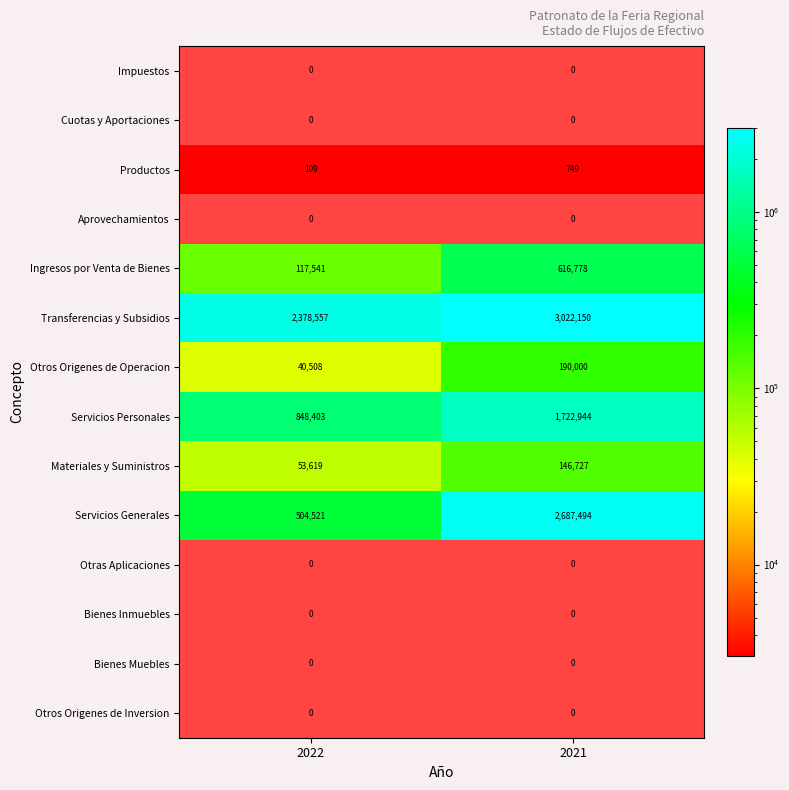

What is the maximum value shown in the chart?

3022150